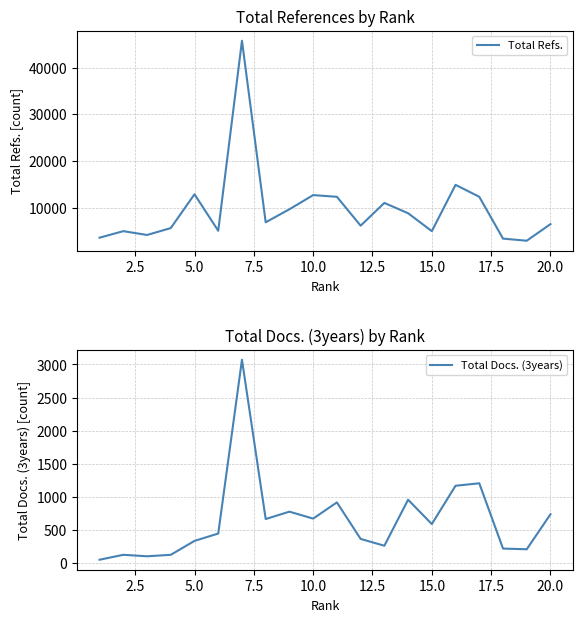

What is the minimum value shown in the chart?

55